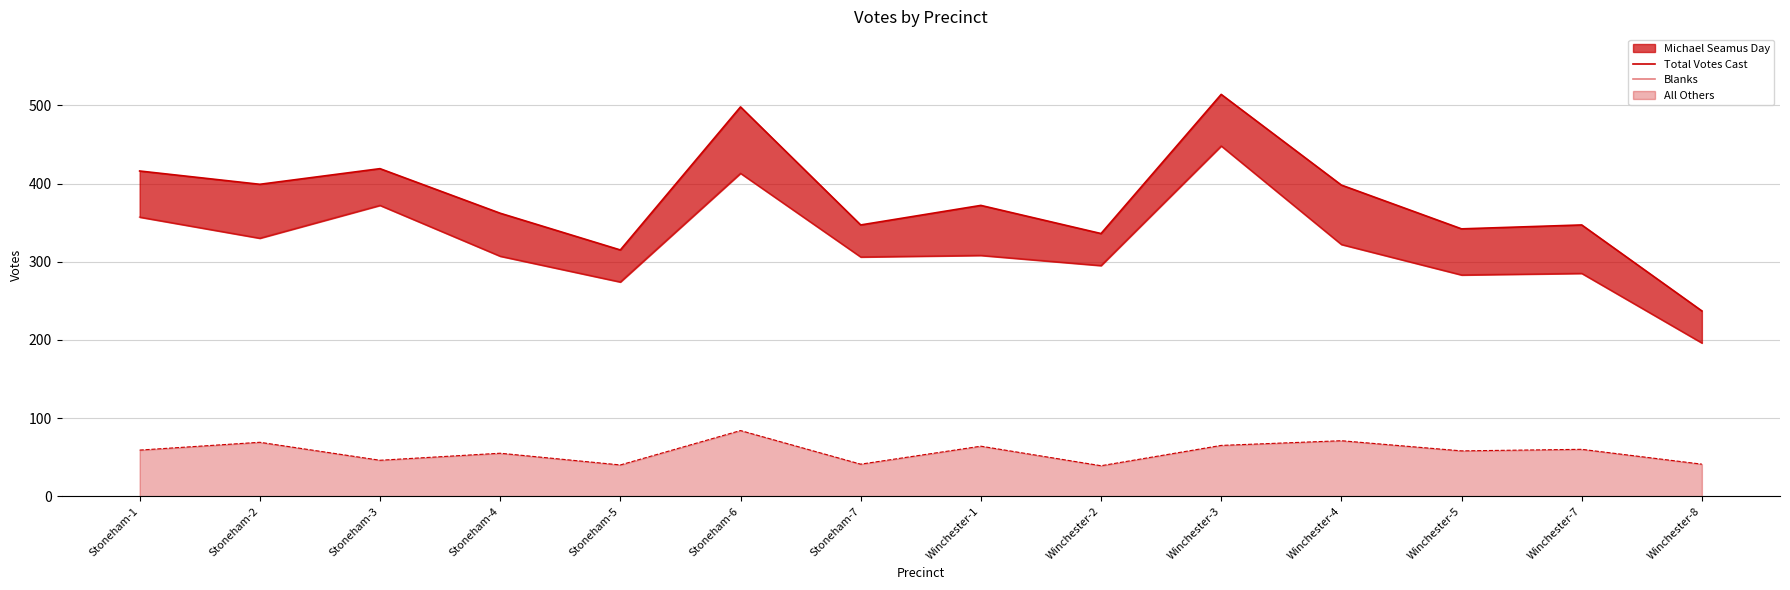

True or false: Total Votes Cast has a value of 399 at Stoneham-2.

True